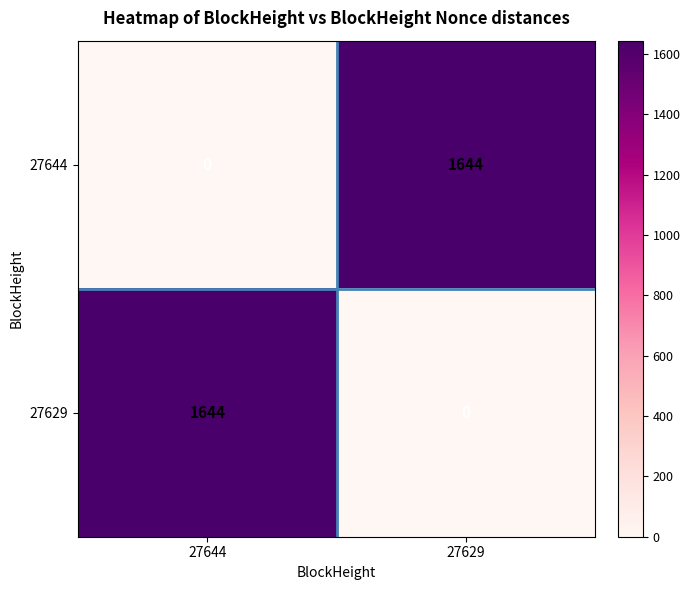

Reading right to left, what are all the values shown in this chart?

27644: 1644	0
27629: 0	1644